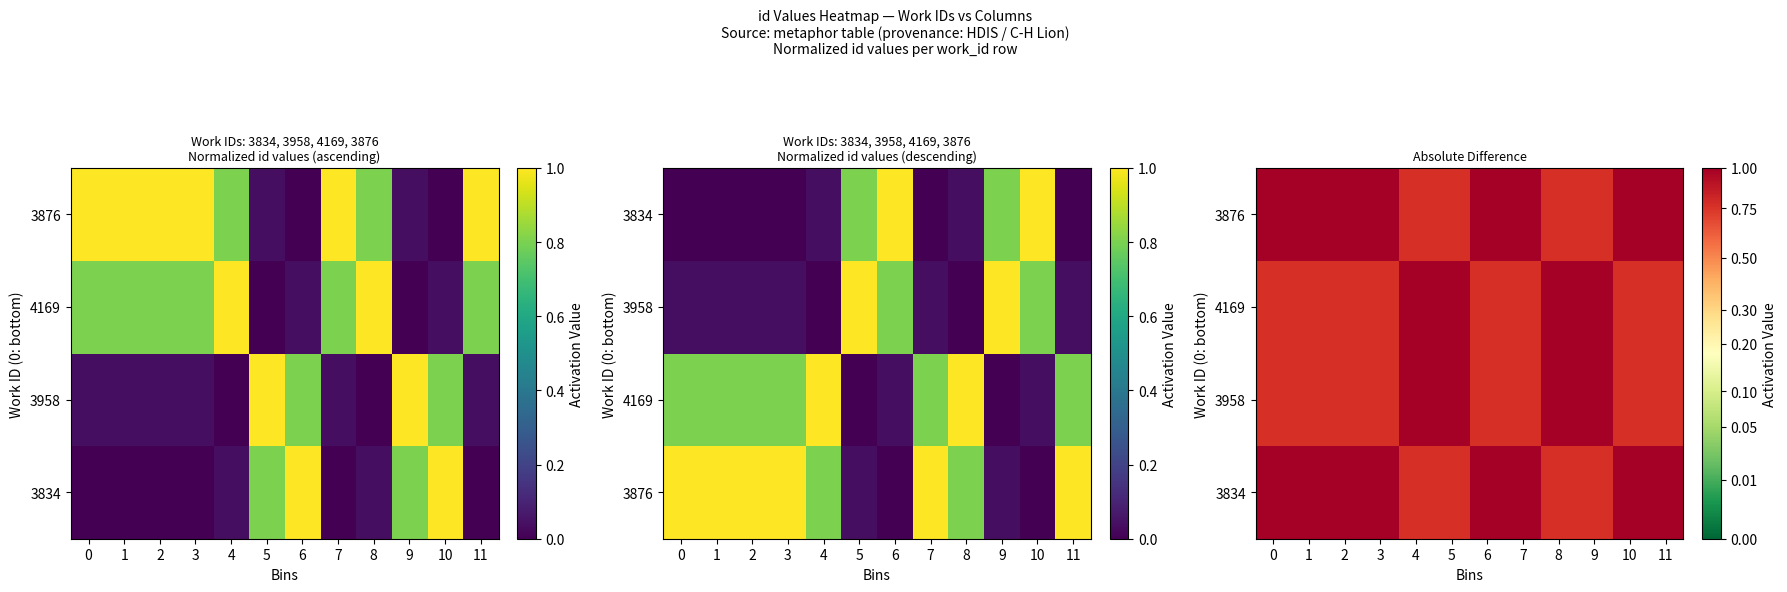

True or false: 3876 has a value of 1.0 at 0.

True